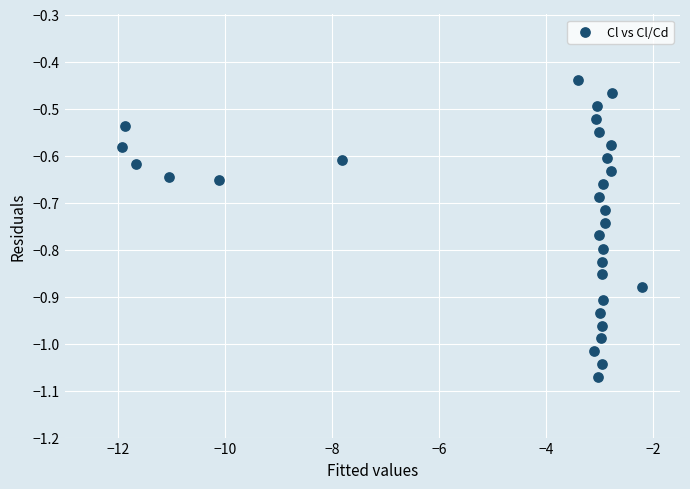

What is the range of Y values (max minus min)?

0.6